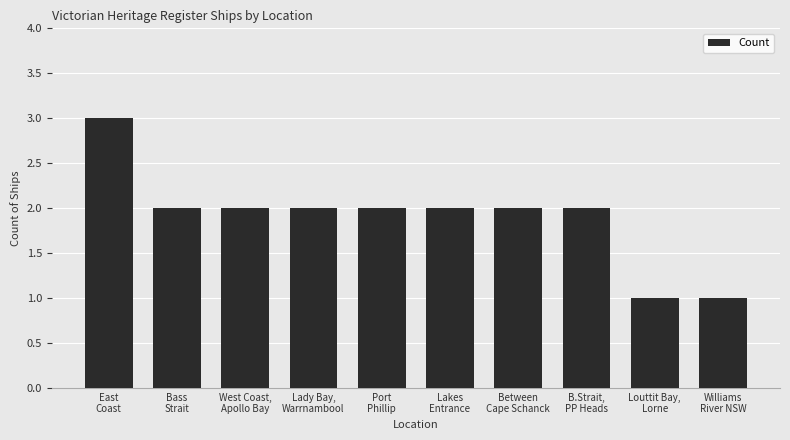

What is the label of the 1st bar from the left?

East
Coast